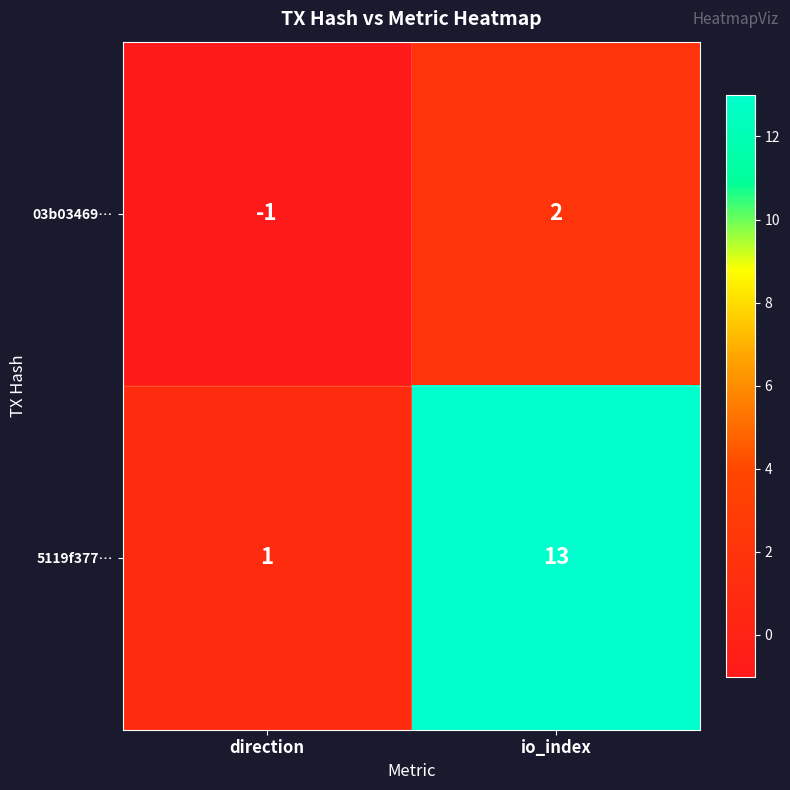

What is the sum of all 5119f377… values?

14